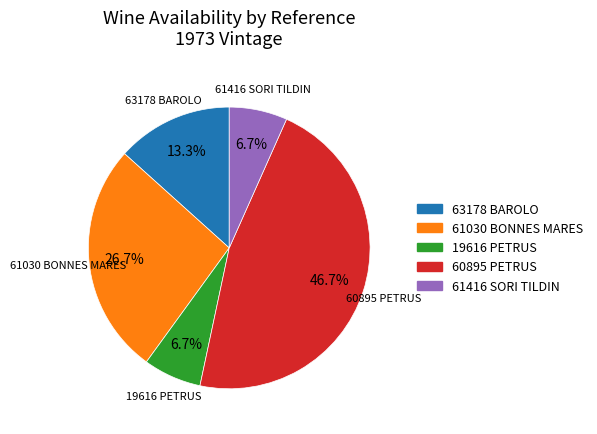

Which has a higher value, 63178 BAROLO or 19616 PETRUS?

63178 BAROLO